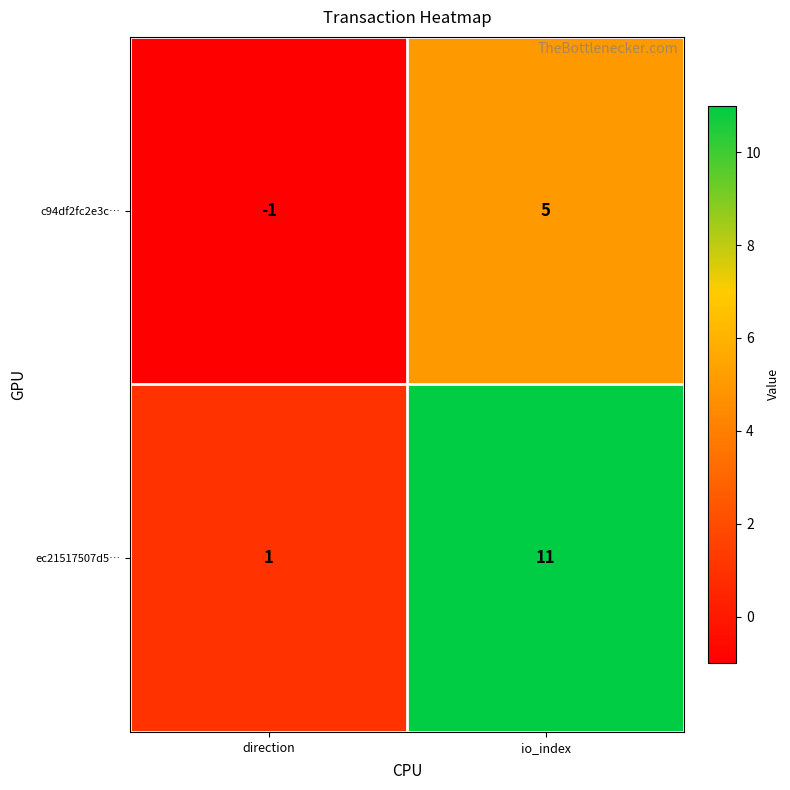

Where is c94df2fc2e3c… nearest to the value 2?

direction